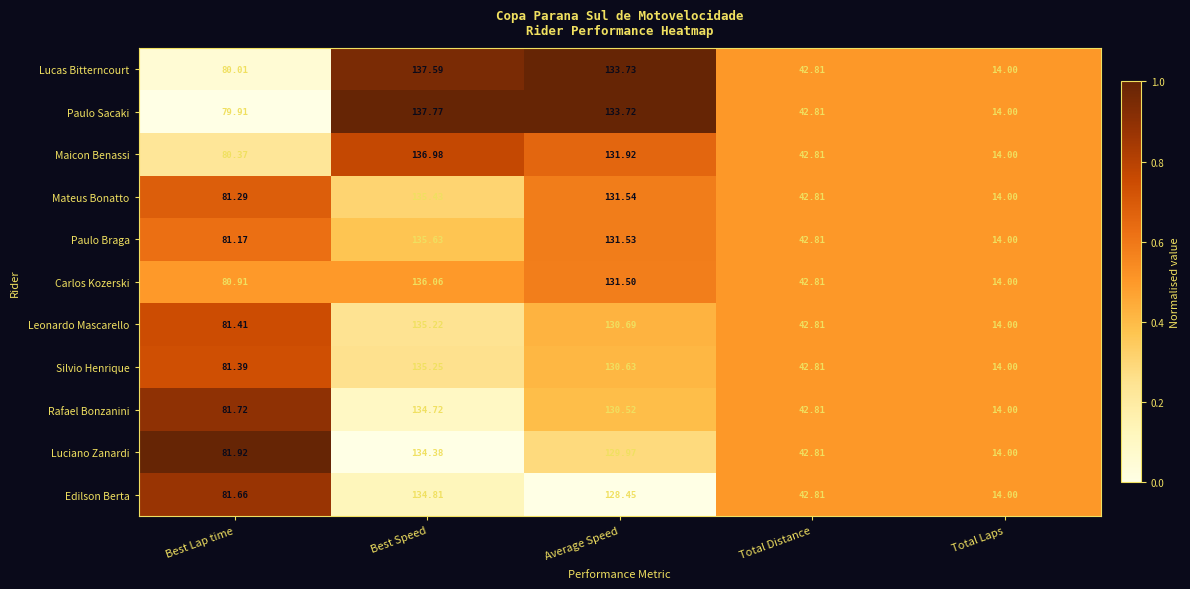

Is the value of Edilson Berta at Total Laps greater than the value of Silvio Henrique at Average Speed?

No